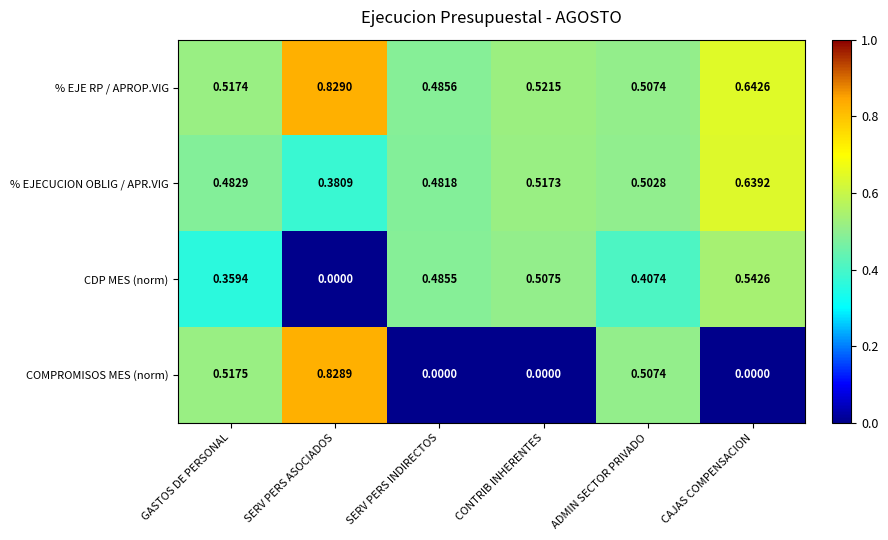

Which series has the largest range (max minus min)?

COMPROMISOS MES (norm)